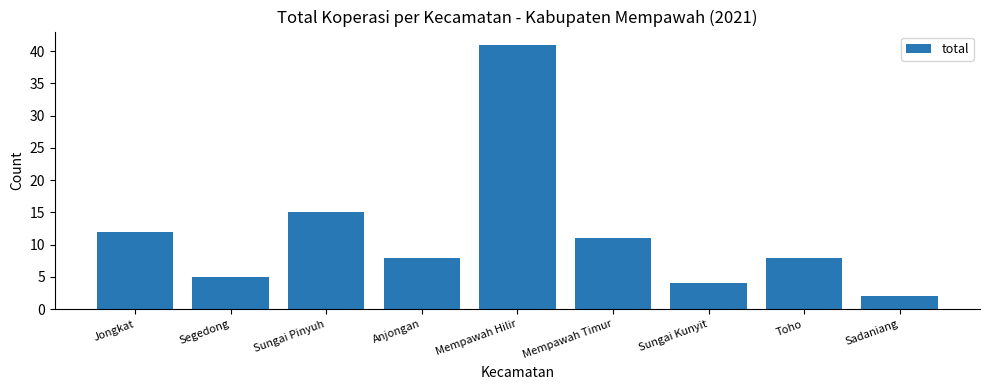

Reading right to left, what are all the values shown in this chart?

2	8	4	11	41	8	15	5	12